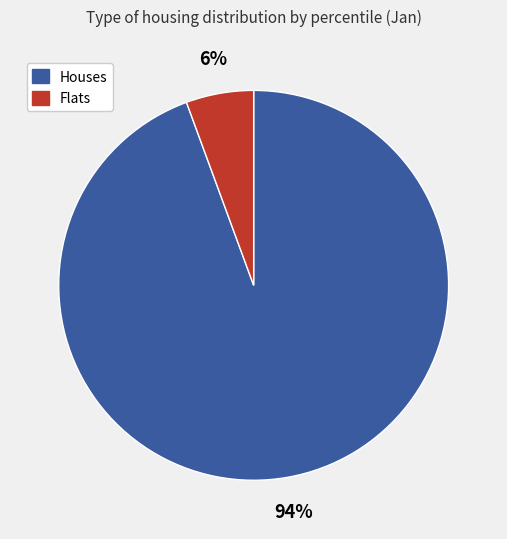

How many slices are in this pie chart?

2